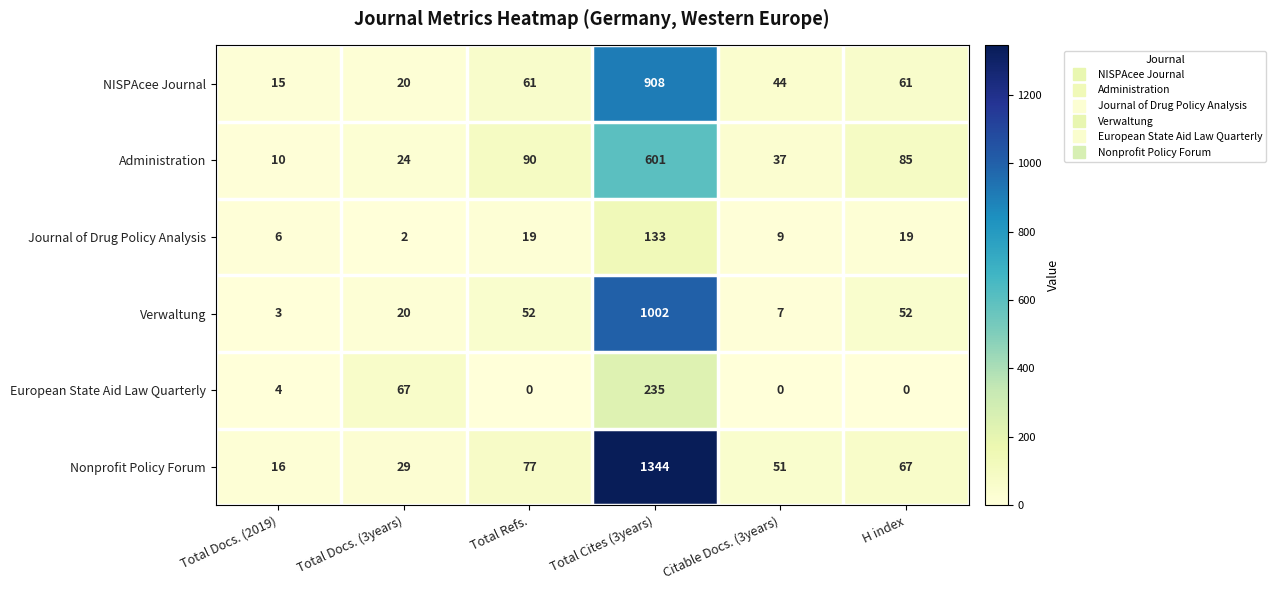

Count the number of data series in this chart.

6